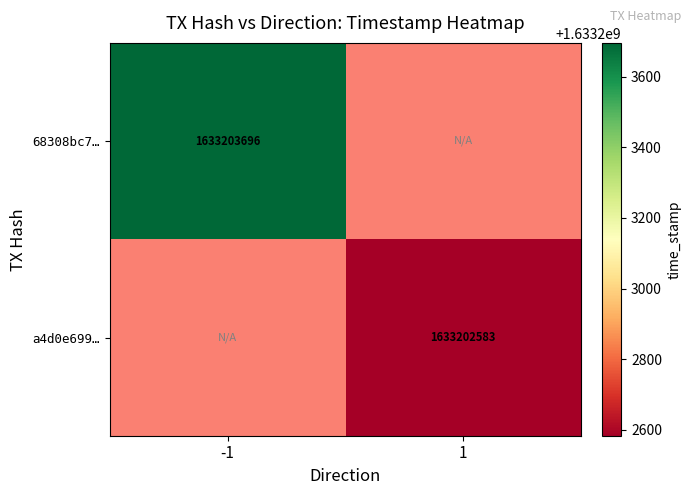

The value of 68308bc7fe86727dc7f117913280e34e3da5691 at direction_1 is -497513551. True or false?

False